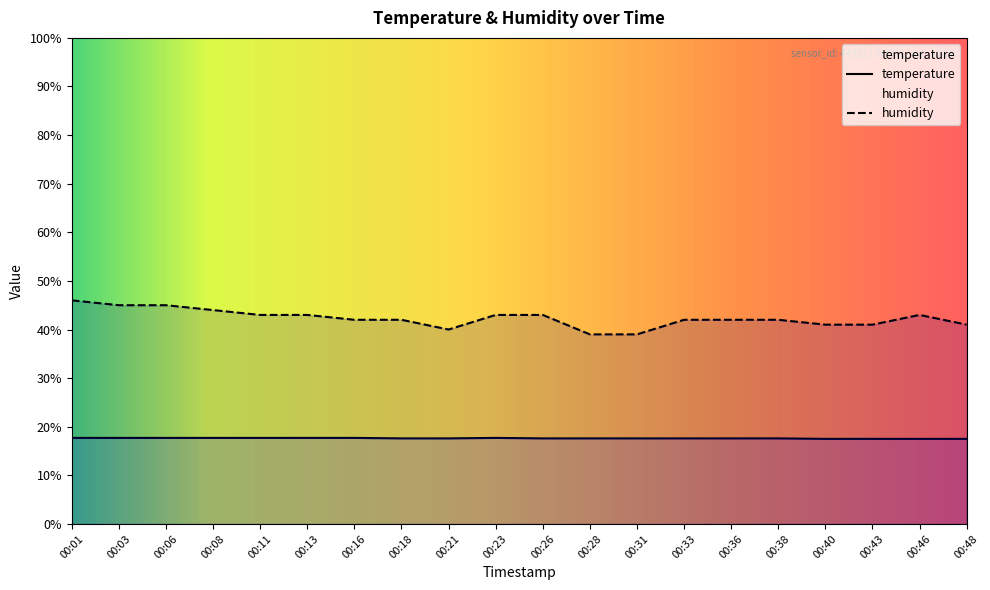

Which series has the largest total across all categories?

humidity